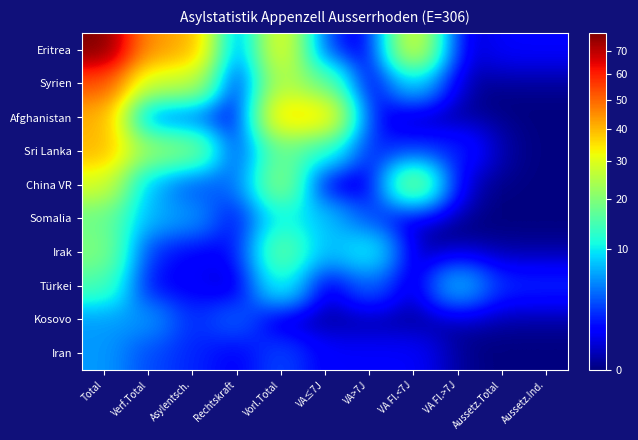

What is the greatest value displayed?

78